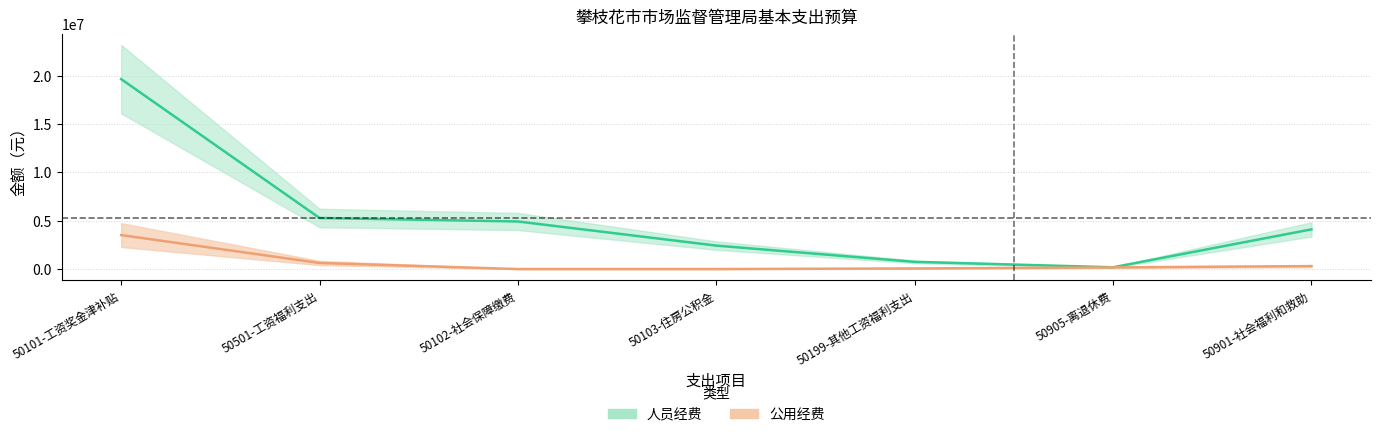

Count the number of categories in the chart.

7